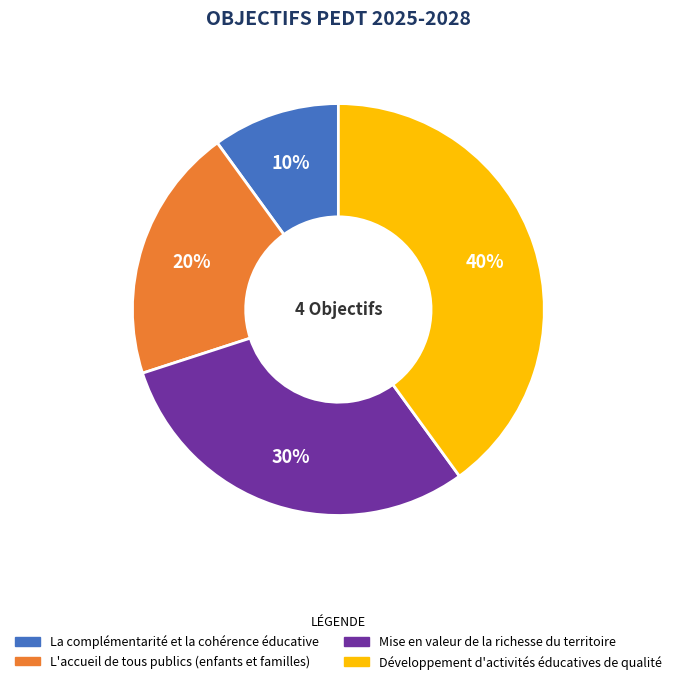

Rank the categories by value from lowest to highest.

La complémentarité et la cohérence éducative, L'accueil de tous publics (enfants et familles), Mise en valeur de la richesse du territoire, Développement d'activités éducatives de qualité